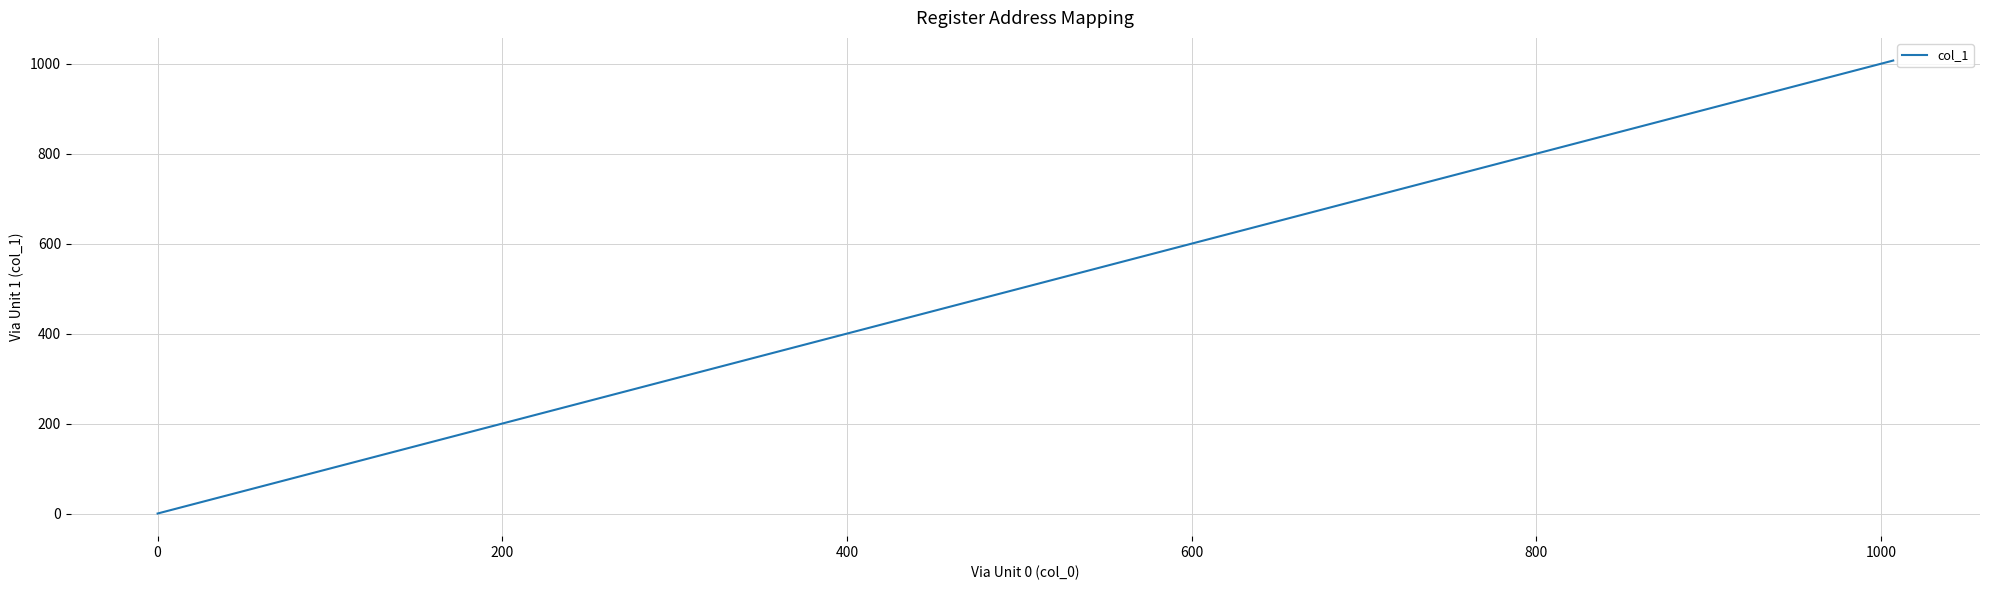

What is the maximum value shown in the chart?

1007